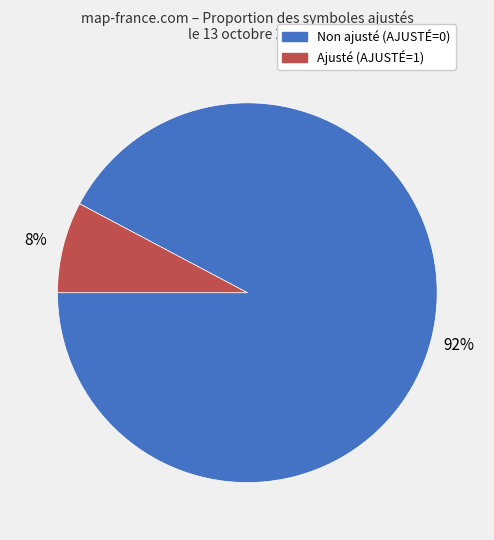

Between Non ajusté (AJUSTÉ=0) and Ajusté (AJUSTÉ=1), which is larger?

Non ajusté (AJUSTÉ=0)